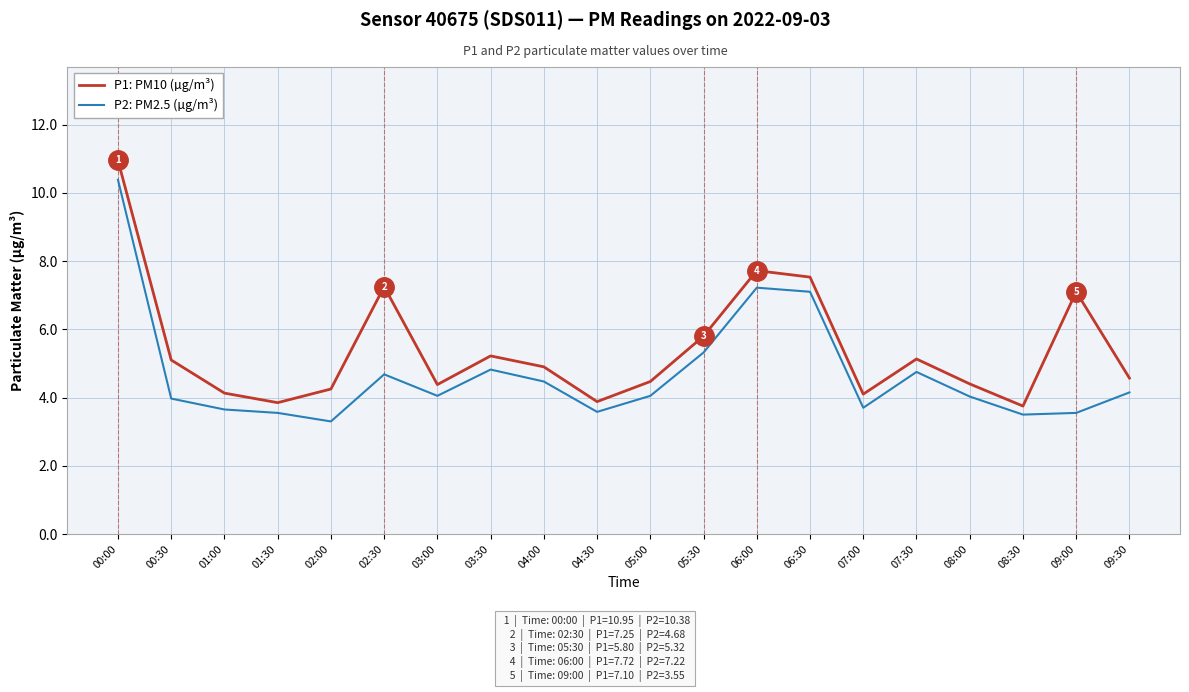

At which category does P1: PM10 (µg/m³) reach its first local peak?

02:30